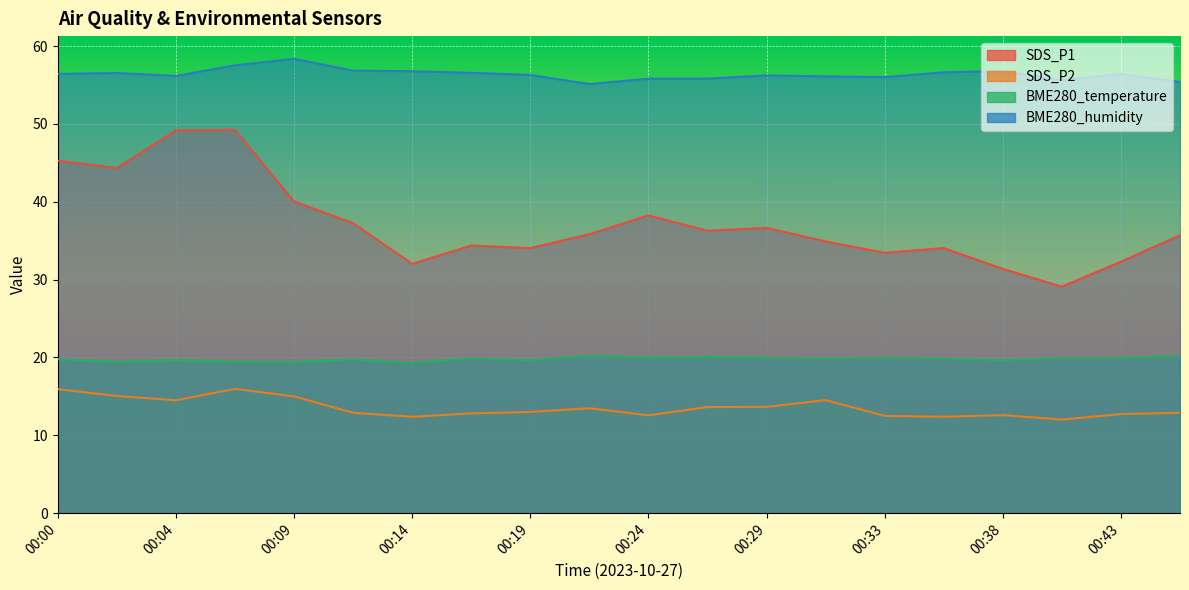

Where is the first local minimum for SDS_P1?

00:02